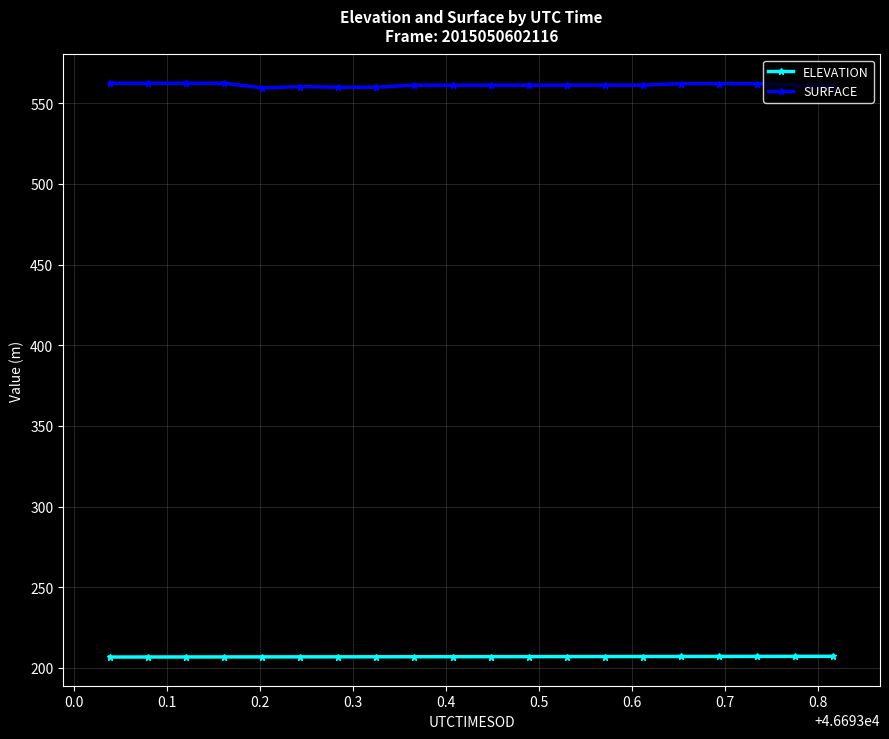

What is the value of the SURFACE point at the 4th from the left?

562.5